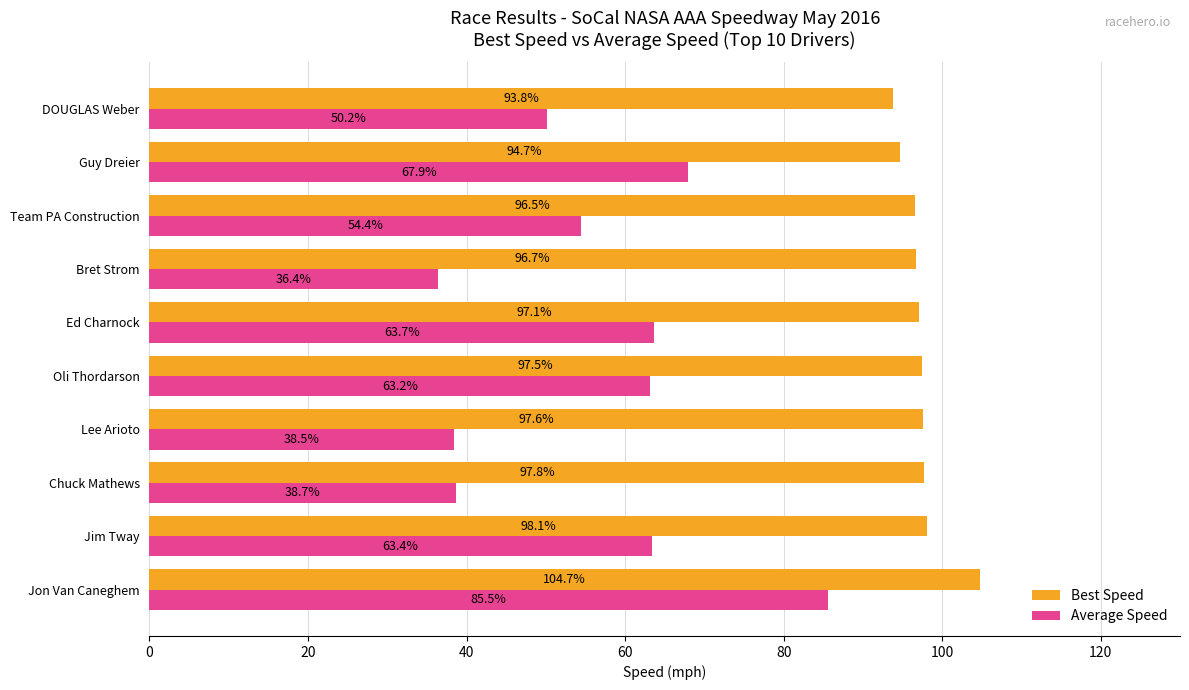

What is the approximate value of Best Speed at Jon Van Caneghem?

104.7